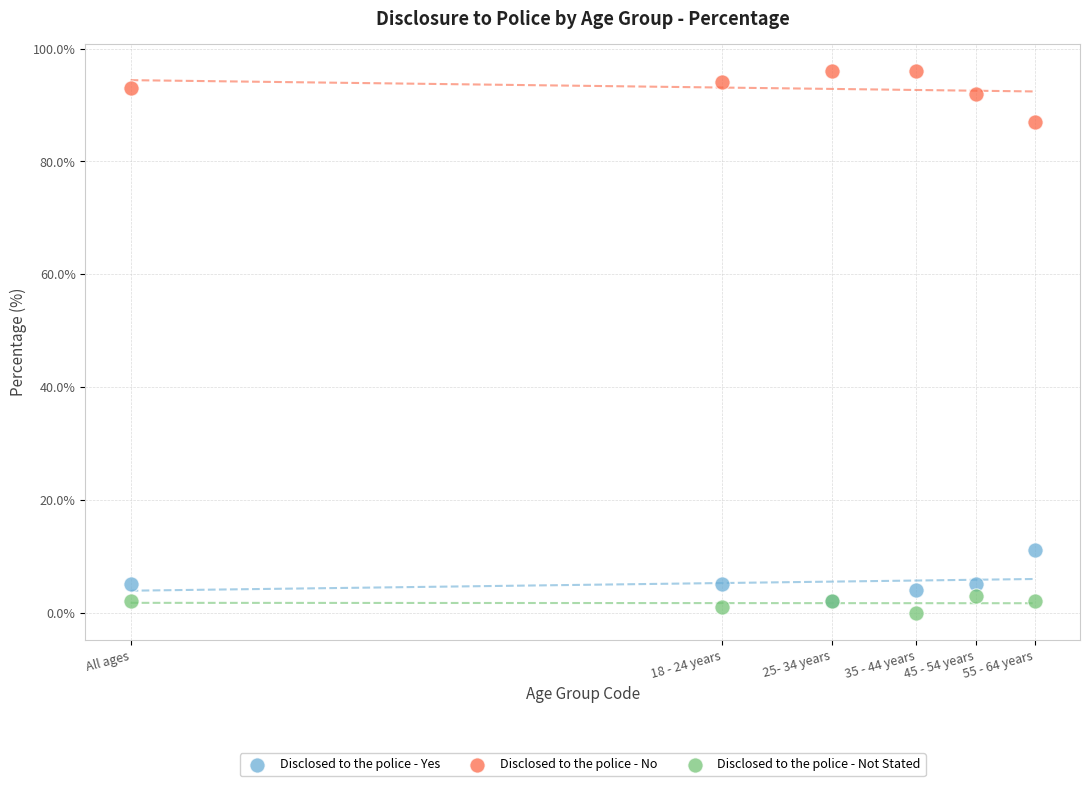

Across all series, what Y value is closest to 48?

11